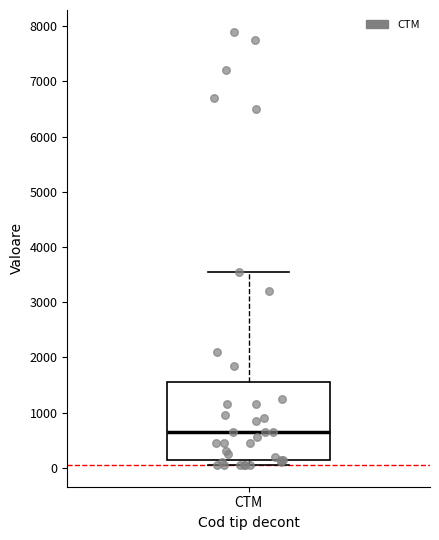

Where does the median line of the box for CTM sit on the y-axis? The values are not printed on the chart, so give them approximately, as read against the axis.

700